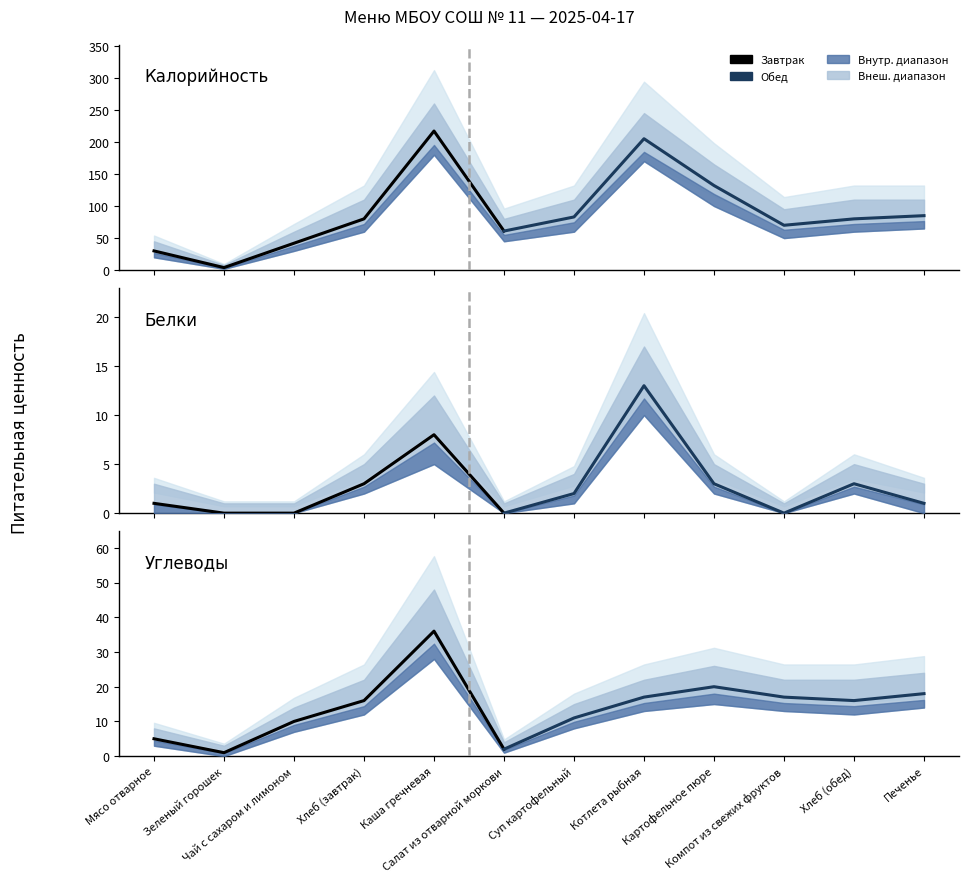

At which category does Углеводы reach its first local peak?

Каша гречневая